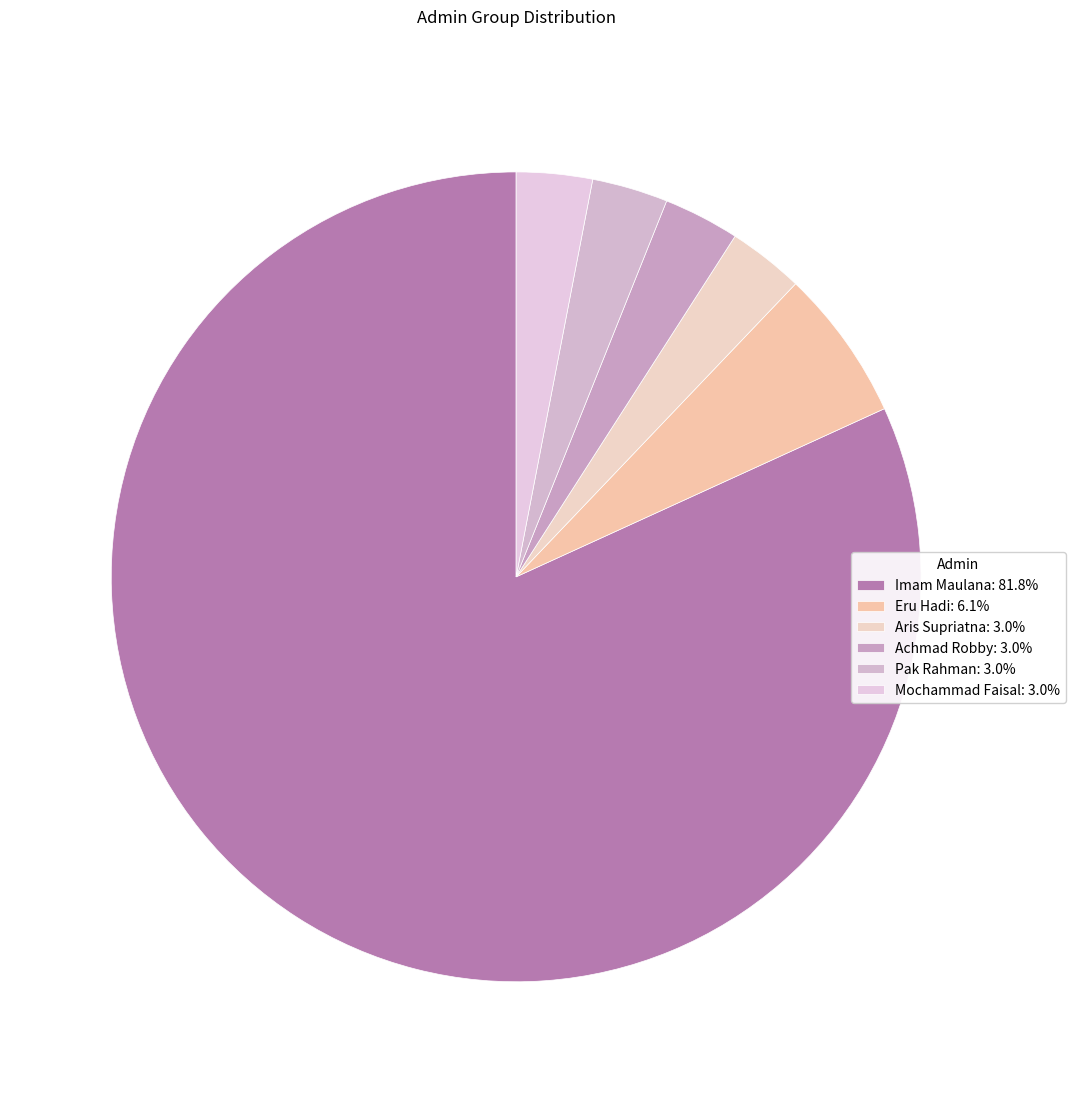

How many segments does this pie chart have?

6